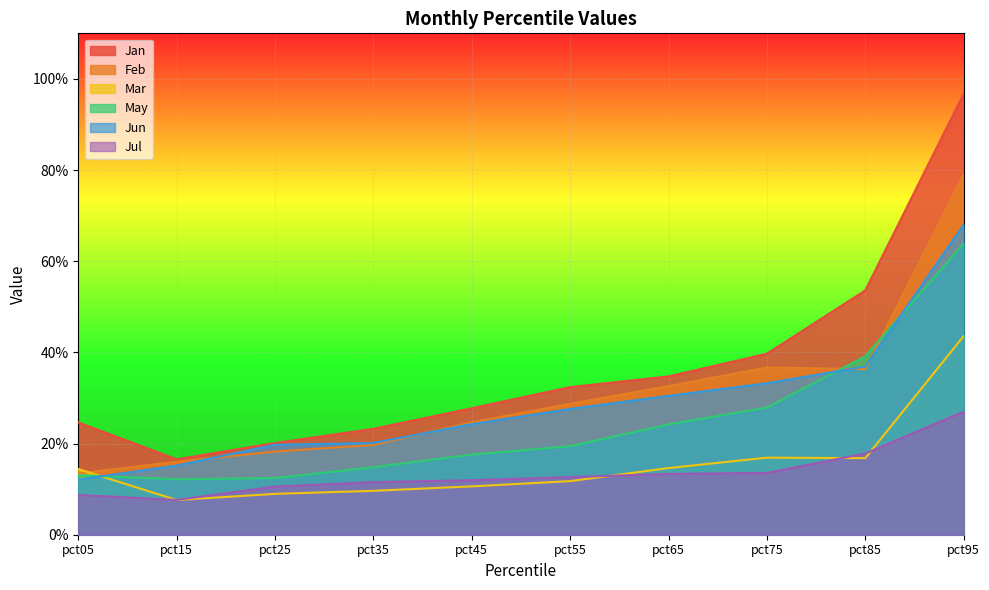

The value of Jan at pct55 is 0.4. True or false?

False